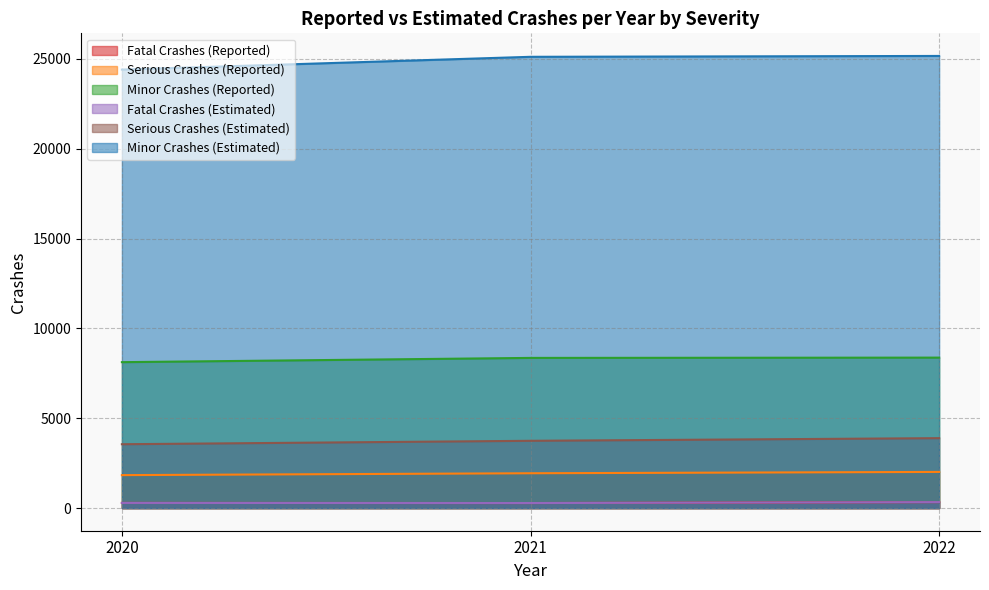

Reading right to left, transcribe all the data shown in this chart.

Fatal Crashes (Reported): 334	282	289
Serious Crashes (Reported): 2014	1940	1836
Minor Crashes (Reported): 8375	8359	8122
Fatal Crashes (Estimated): 334	282	289
Serious Crashes (Estimated): 3893	3746	3555
Minor Crashes (Estimated): 25163	25115	24403